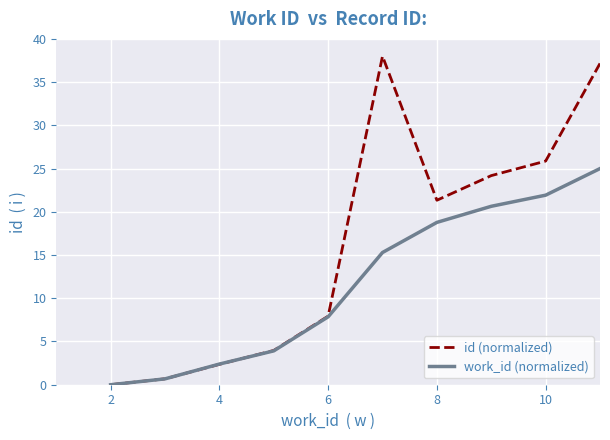

Reading left to right, what are all the values shown in this chart?

id (normalized): 0.0	0.7	2.4	4.0	7.9	38.0	21.3	24.2	25.9	37.2
work_id (normalized): 0.0	0.7	2.4	3.9	7.9	15.3	18.8	20.6	21.9	25.0